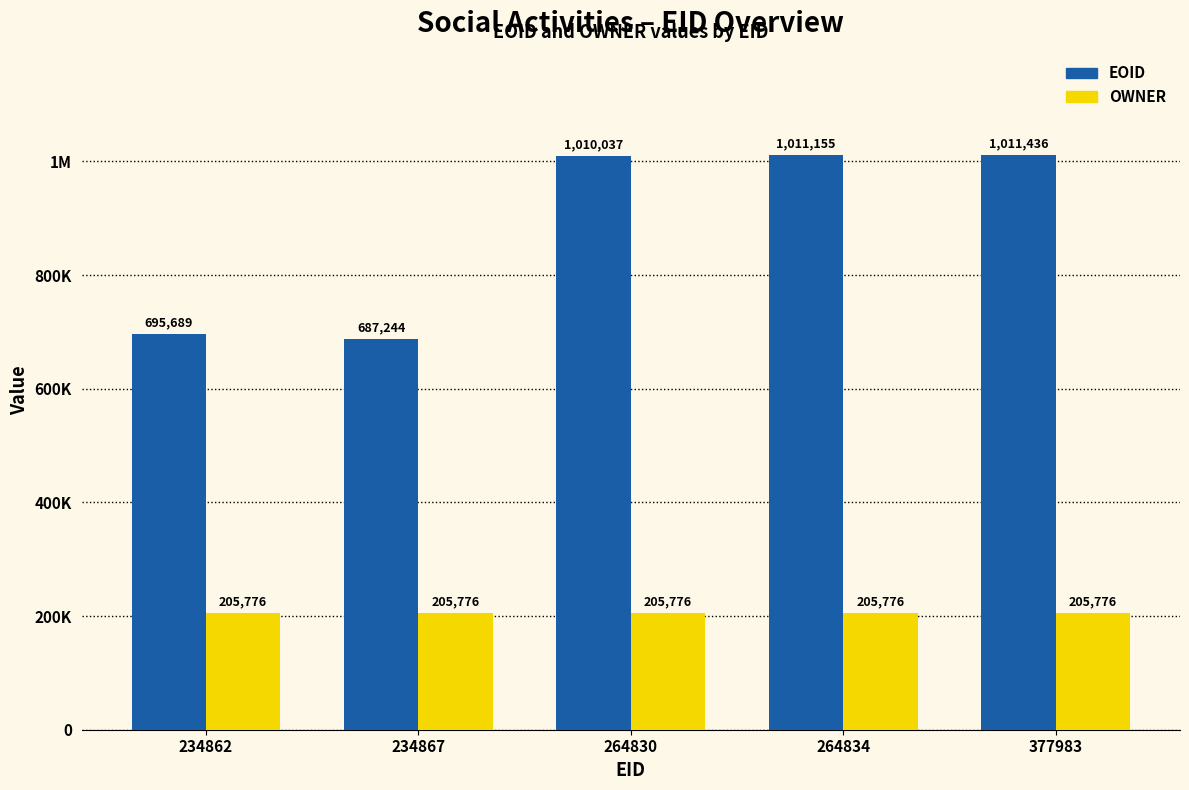

What is the difference between the EOID values at 377983 and 264830?

1399